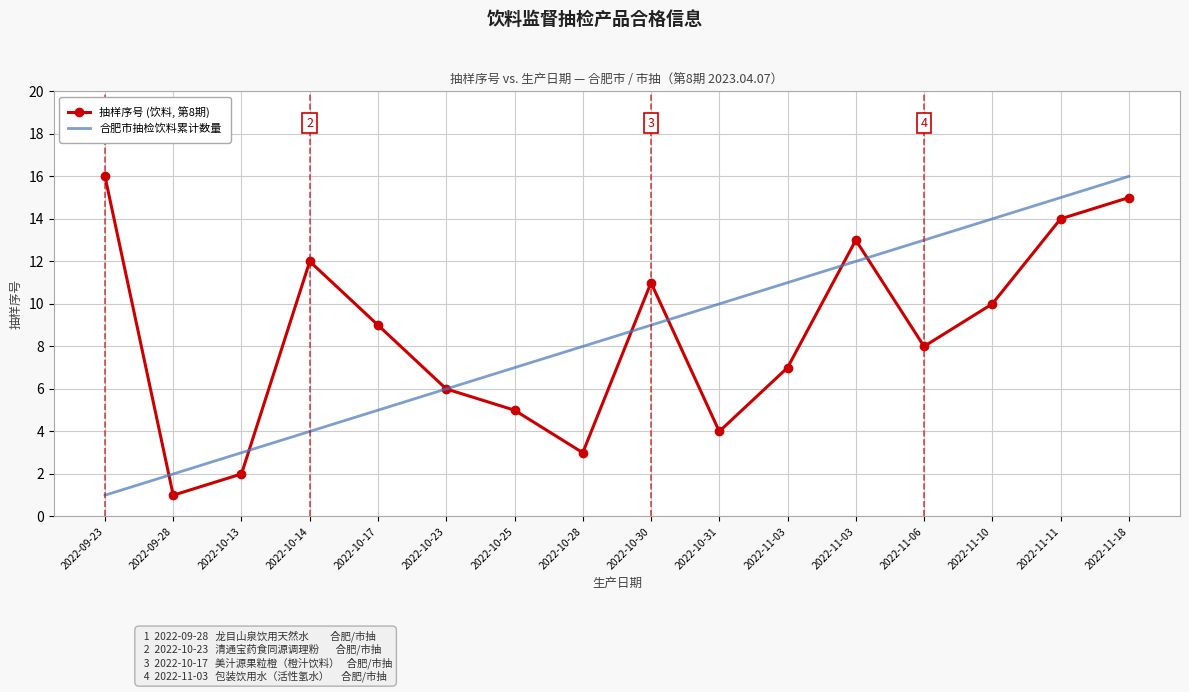

What is the sum of the 抽样序号 (饮料, 第8期) values at 2022-11-10 and 2022-09-23?

26